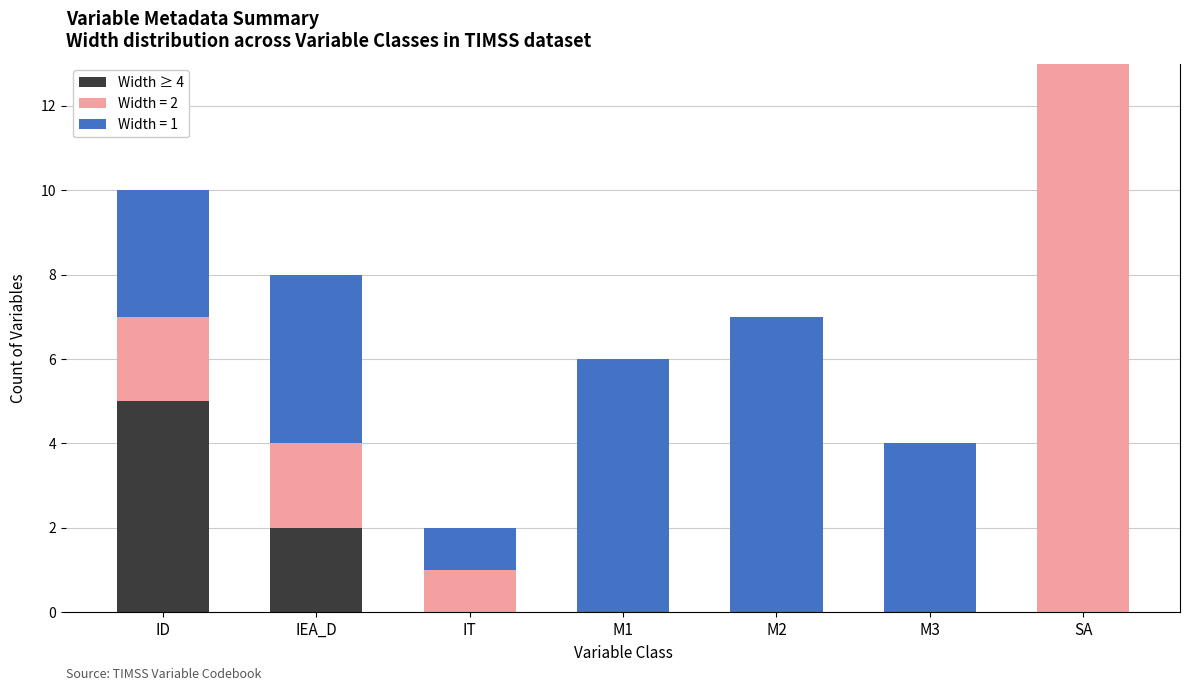

Is it true that Width ≥ 4 equals 0 at M2?

True